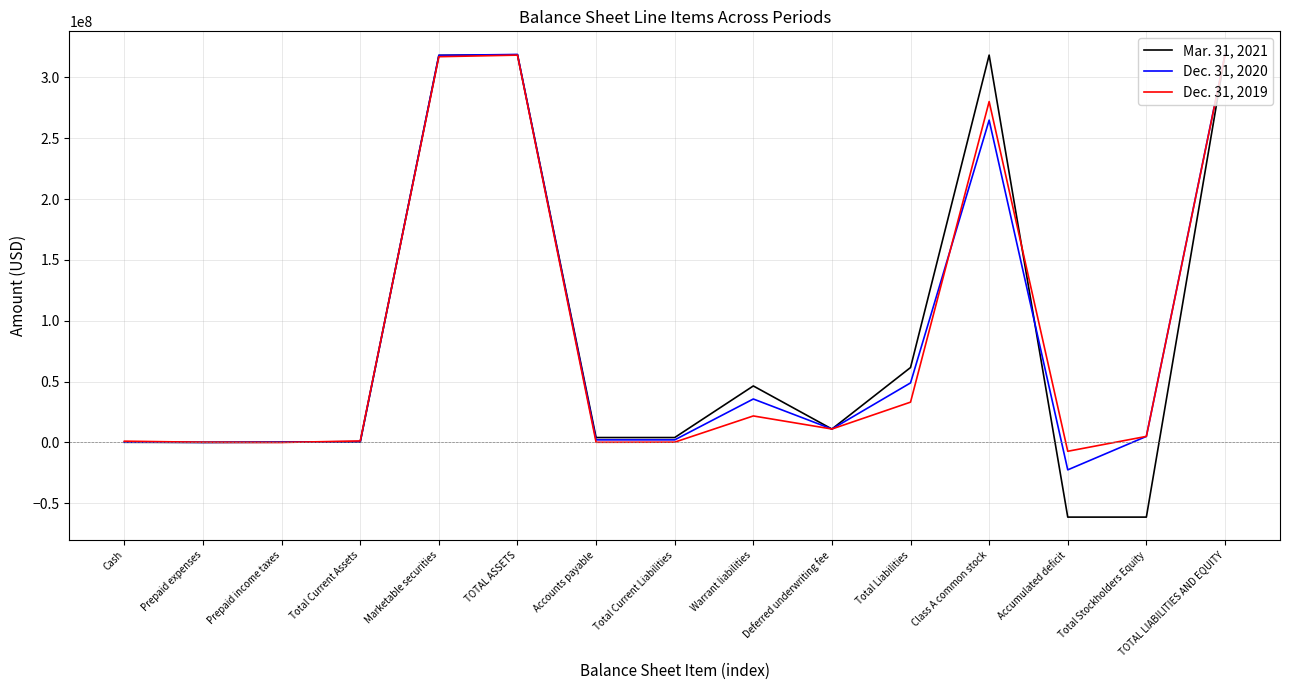

What is the greatest value displayed?

318787032